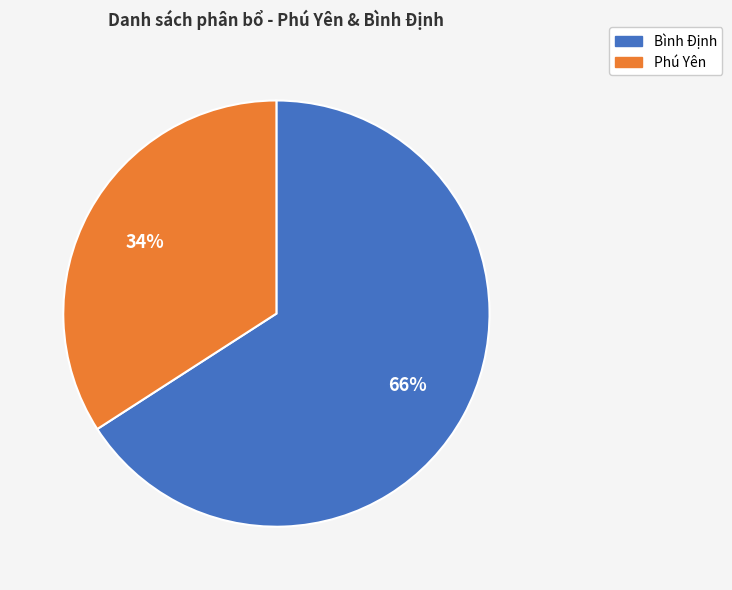

Do Phú Yên and Bình Định together represent more than half of the pie?

Yes